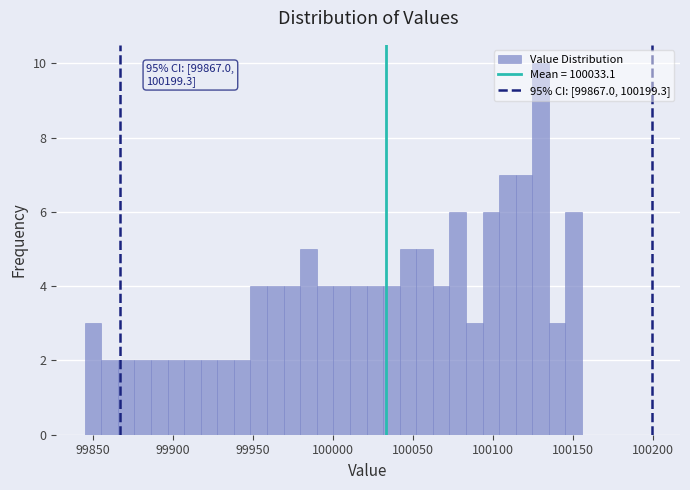

Read against the x-axis, roughly where is the centre of the tallest bar?

100130